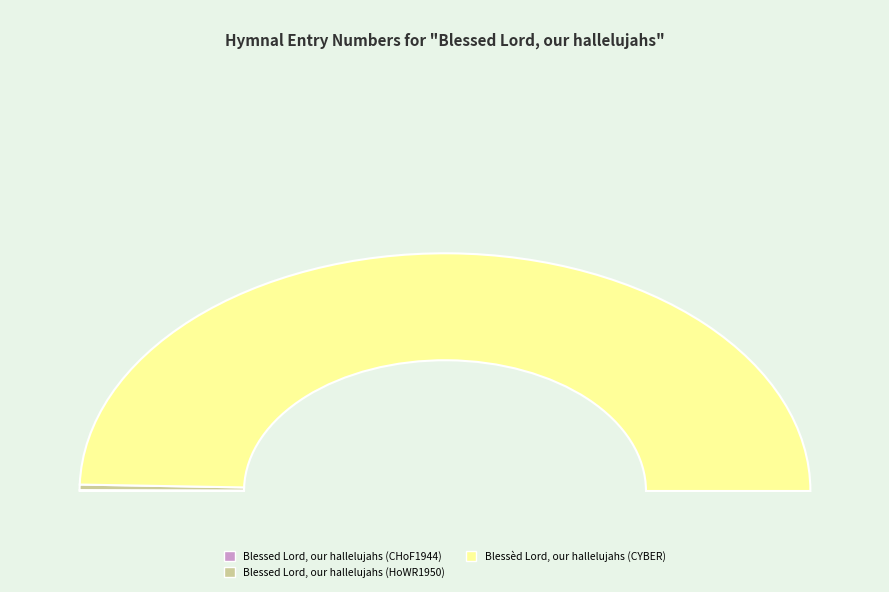

How many segments does this pie chart have?

3